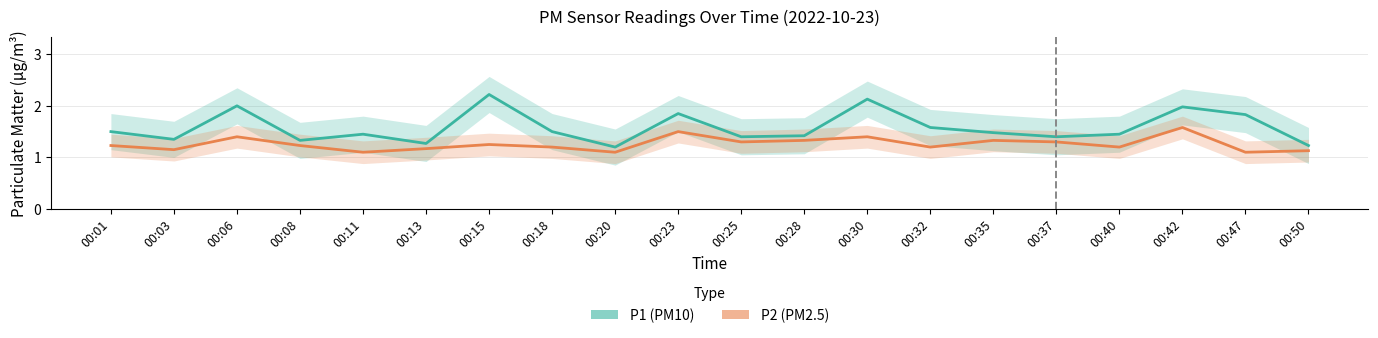

What is the difference between the maximum and minimum values in the P2 series?

0.5